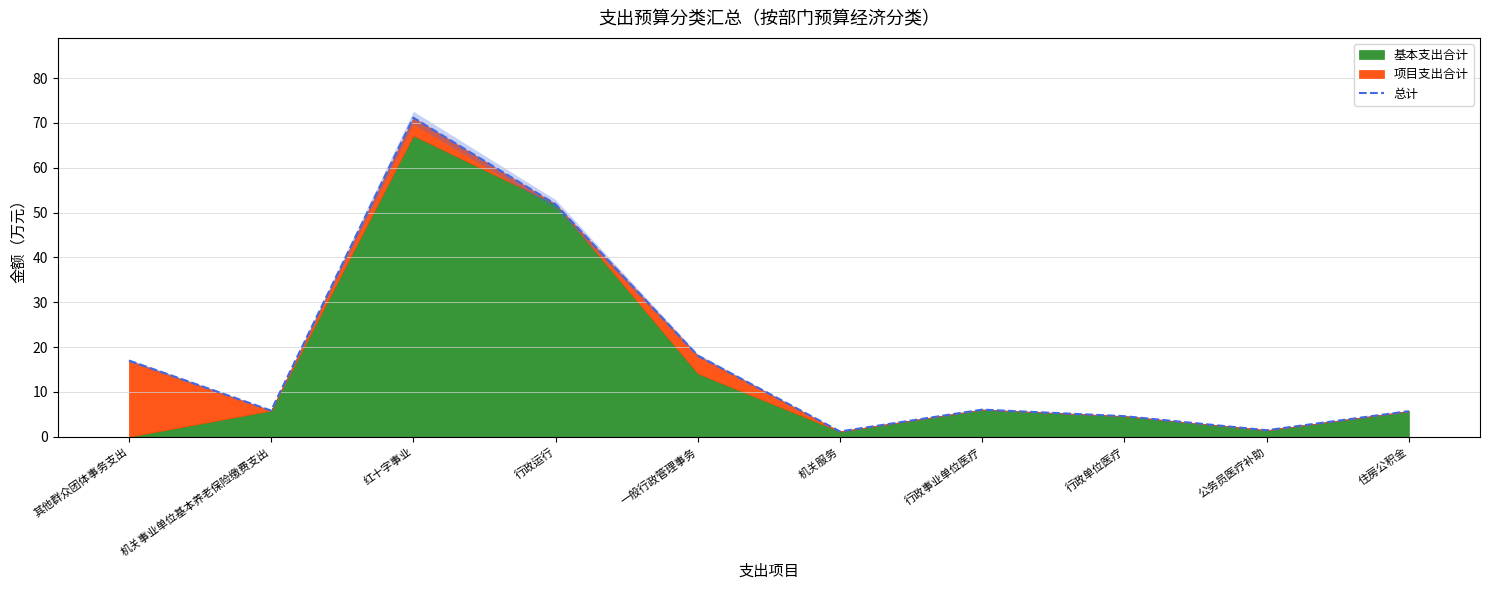

What is the smallest value displayed?

1.2